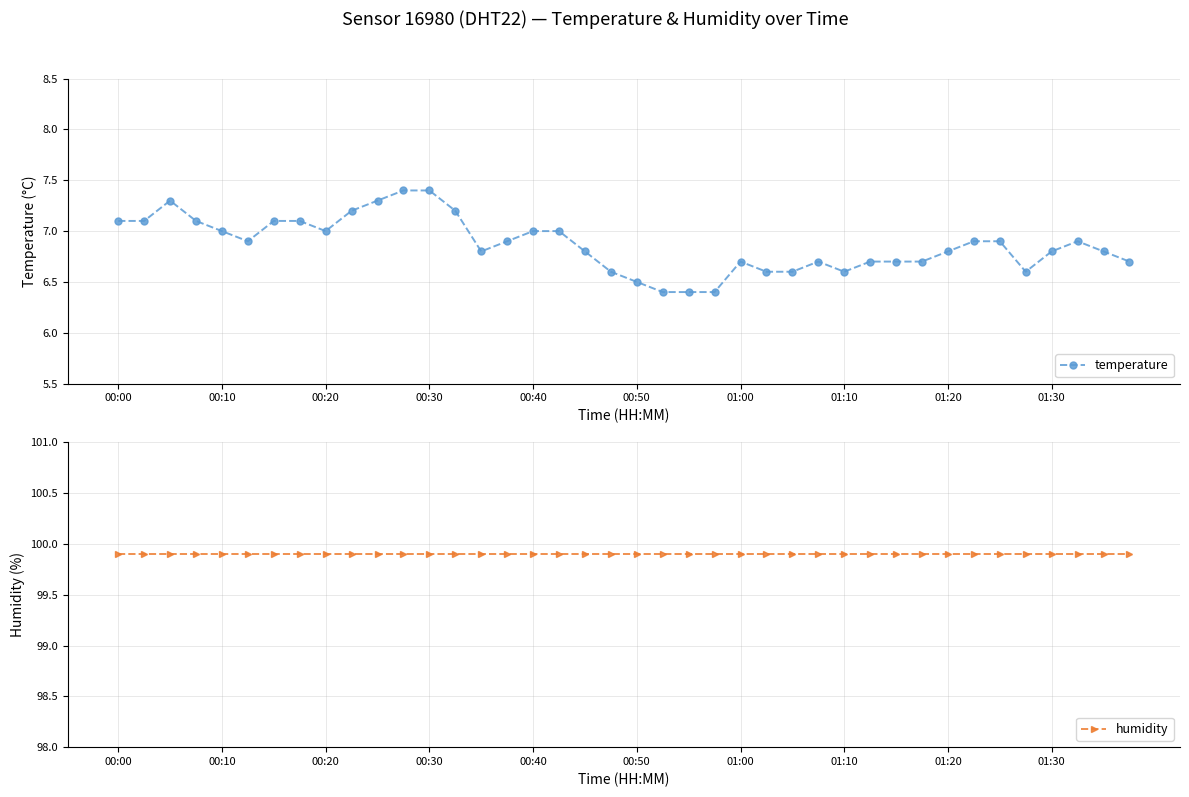

Does the chart have visible grid lines?

Yes